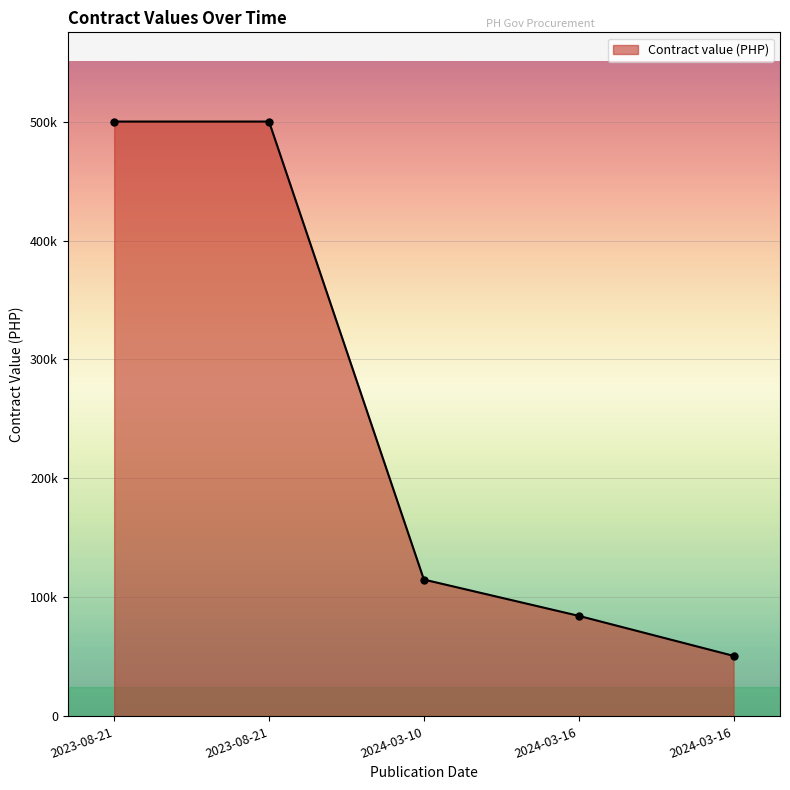

Does the chart have visible grid lines?

Yes